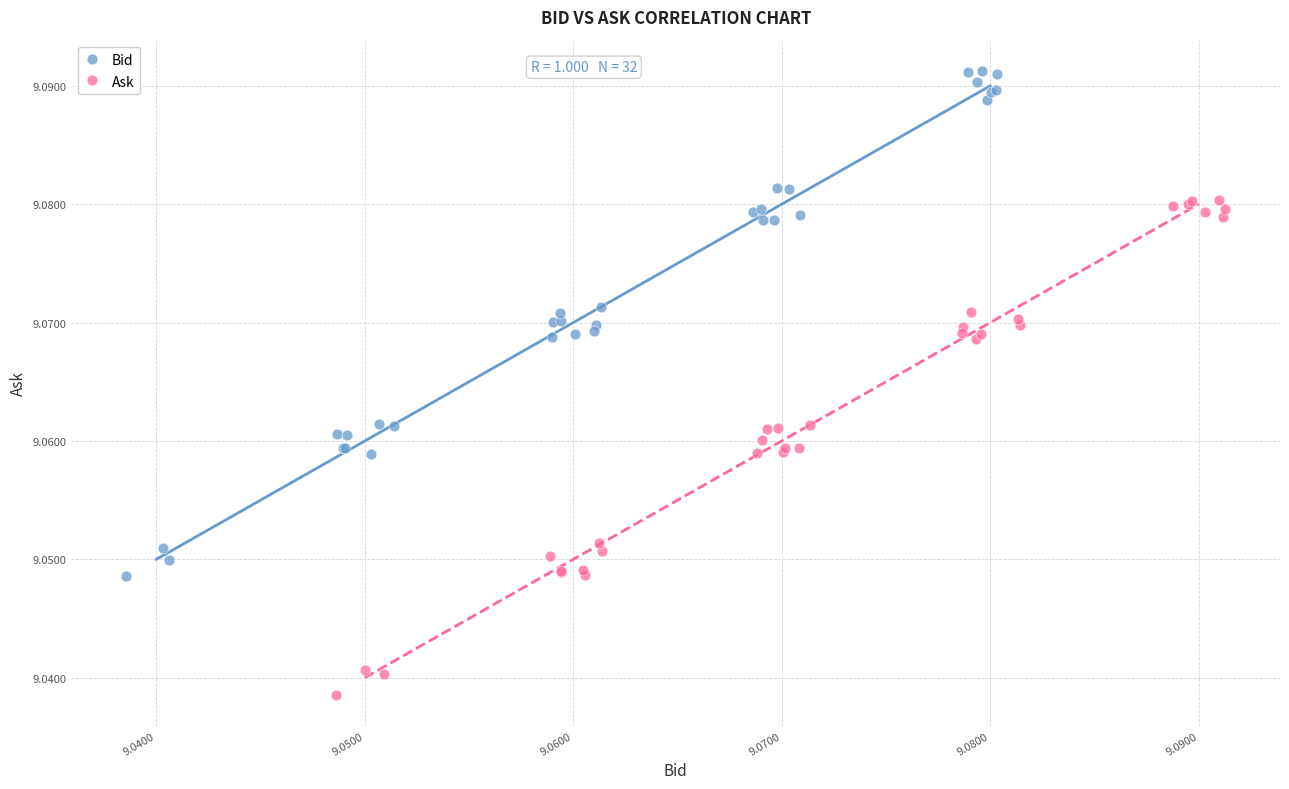

What are all the series names shown in the legend?

Bid, Ask